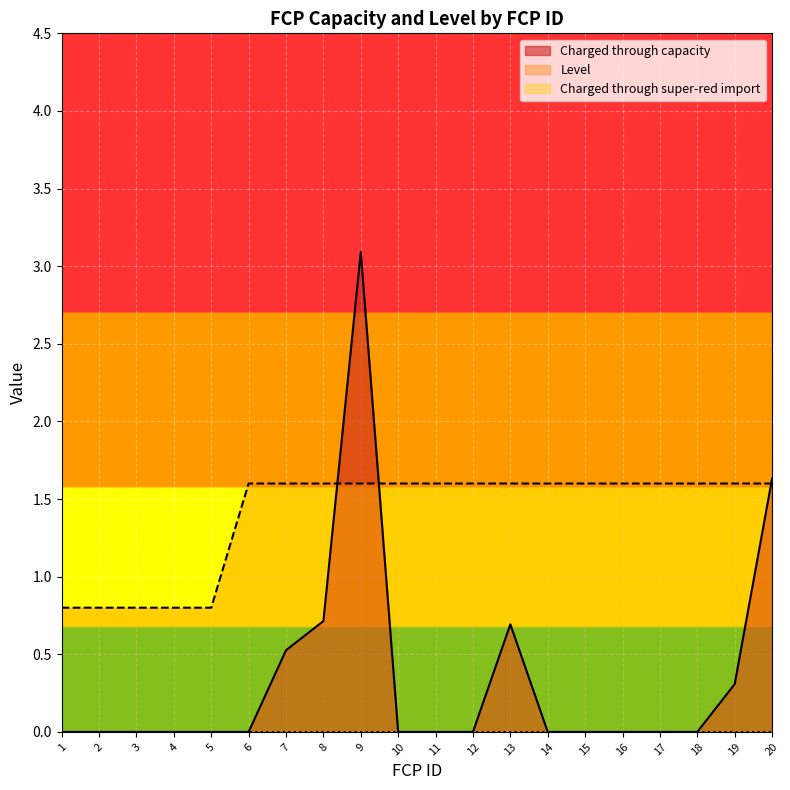

At which category is the sum across all series the highest?

9